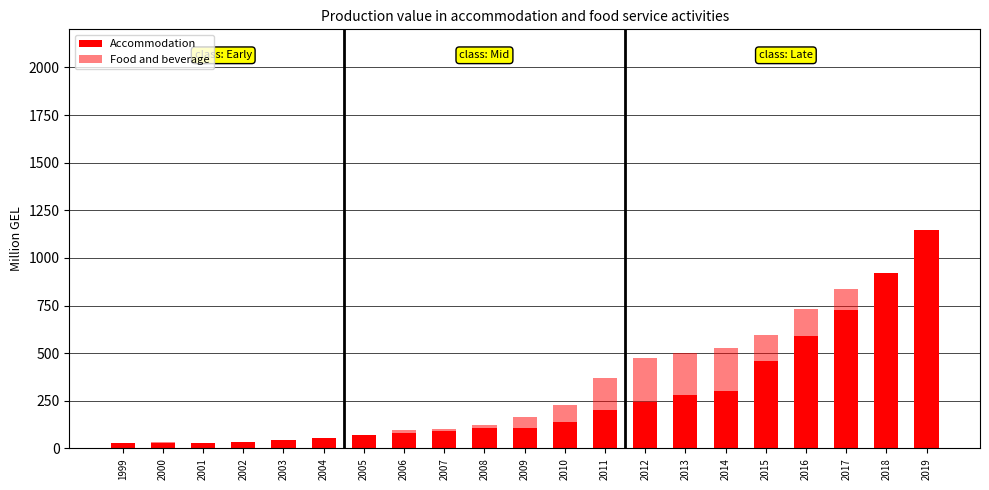

Reading right to left, extract all data points from this chart.

Accommodation: 2019=1145.2	2018=921.8	2017=727.5	2016=591.9	2015=459.8	2014=303.2	2013=281.3	2012=244.9	2011=202.1	2010=137.1	2009=104.5	2008=104.8	2007=93.8	2006=81.2	2005=71.7	2004=53.7	2003=43.4	2002=33.3	2001=26.8	2000=27.1	1999=30.5
Food and beverage: 2019=955.9	2018=894.3	2017=836.9	2016=733.4	2015=597.3	2014=529.6	2013=498.3	2012=473.8	2011=371.9	2010=228.5	2009=167.0	2008=120.9	2007=99.7	2006=96.2	2005=62.9	2004=34.6	2003=24.7	2002=24.7	2001=28.7	2000=32.2	1999=21.7